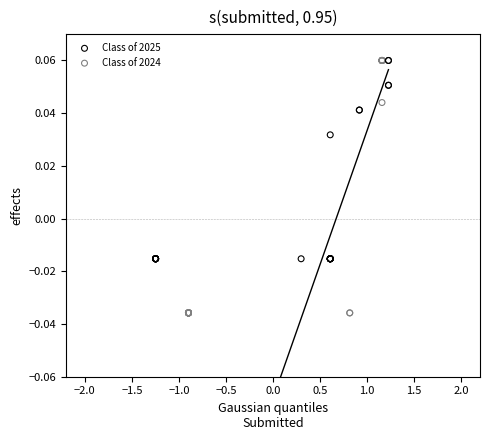

Which series has the widest spread of Y values?

Class of 2024